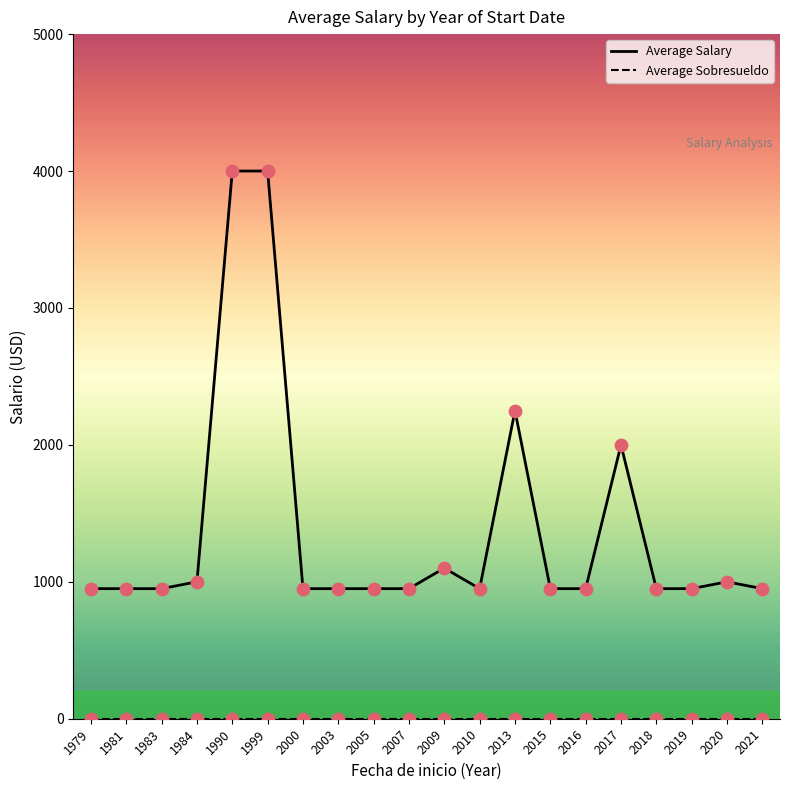

At how many categories does at least one series exceed 1550?

4